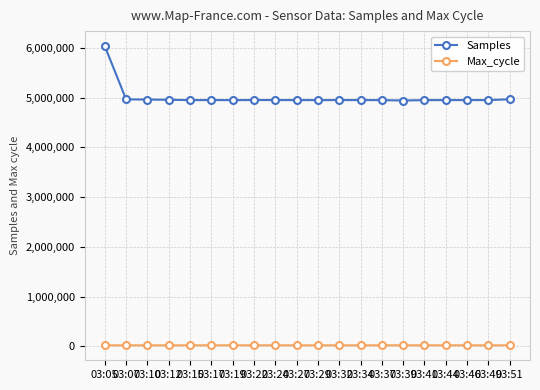

How many series are shown in this chart?

2